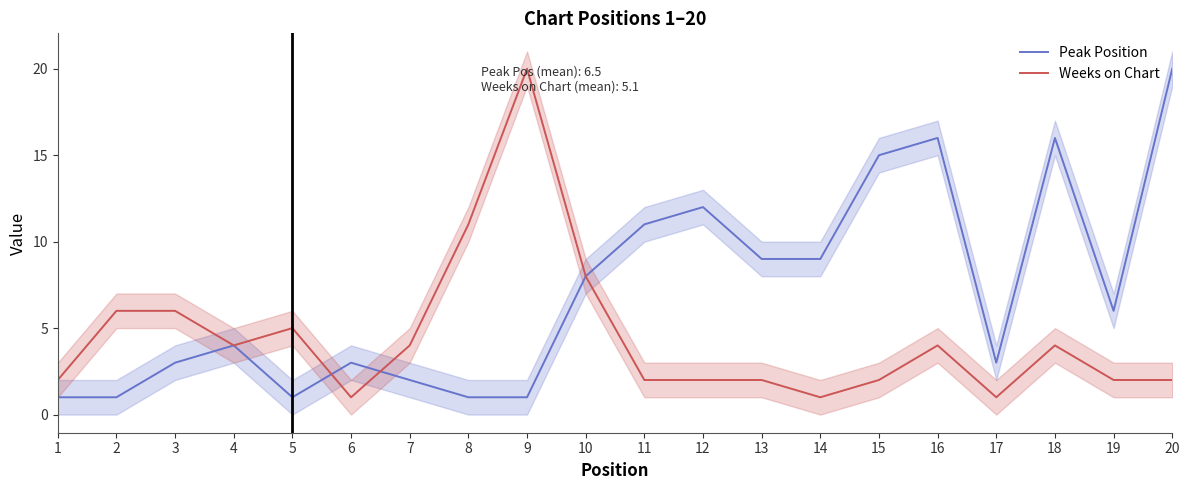

The Weeks on Chart series shows 4 at 4. True or false?

True